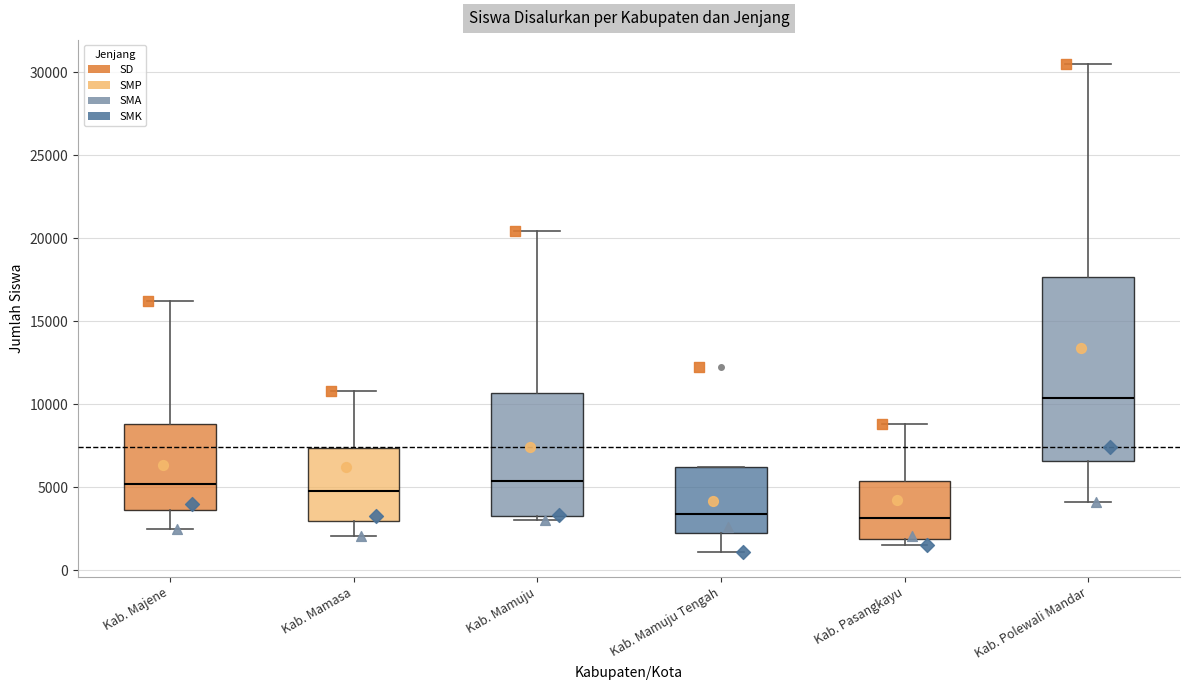

Reading left to right, read every box against the y-axis: the position of its median line, the range the box covers, and the ends of its whiskers. The values are not printed on the chart, so give them approximately, as read against the axis.

Kab. Majene: median 5000, box 3500 to 9000, whiskers 2500 to 16000
Kab. Mamasa: median 4500, box 3000 to 7500, whiskers 2000 to 11000
Kab. Mamuju: median 5500, box 3000 to 10500, whiskers 3000 (just below the box's lower edge) to 20500
Kab. Mamuju Tengah: median 3500, box 2000 to 6000, whiskers 1000 to 6000
Kab. Pasangkayu: median 3000, box 2000 to 5500, whiskers 1500 to 9000
Kab. Polewali Mandar: median 10500, box 6500 to 17500, whiskers 4000 to 30500